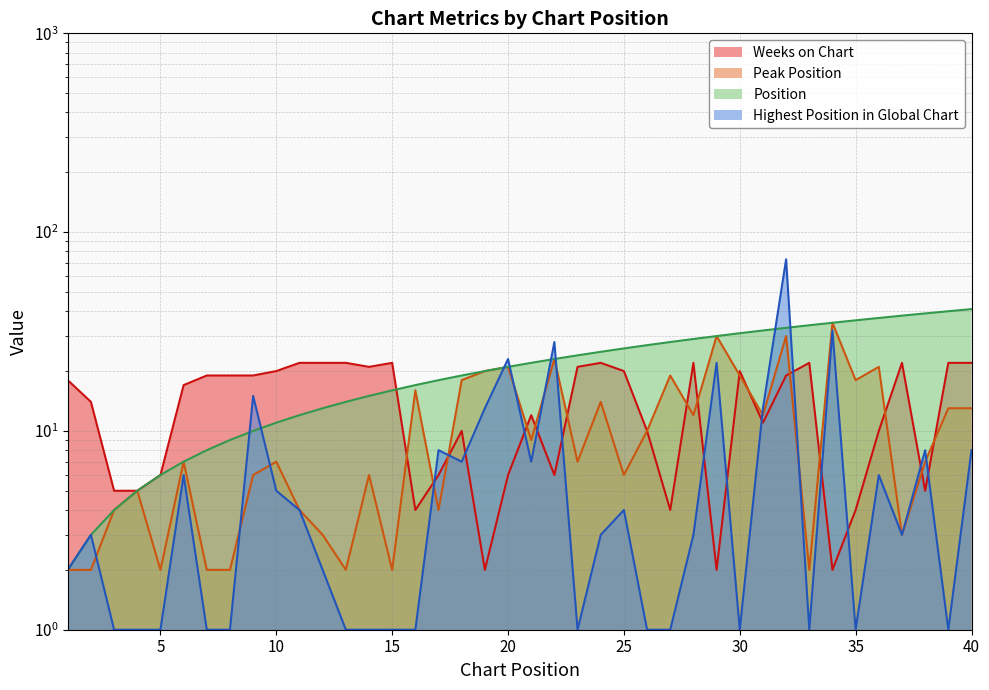

What is the difference between the Peak Position values at 36 and 23?

14